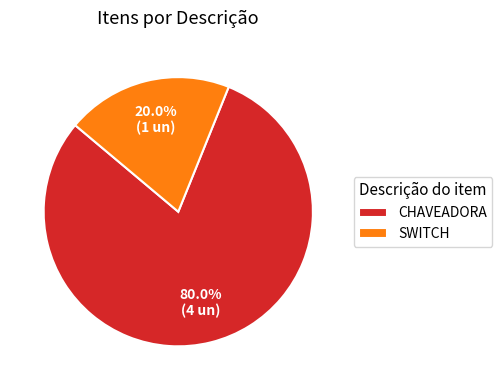

How many slices are in this pie chart?

2